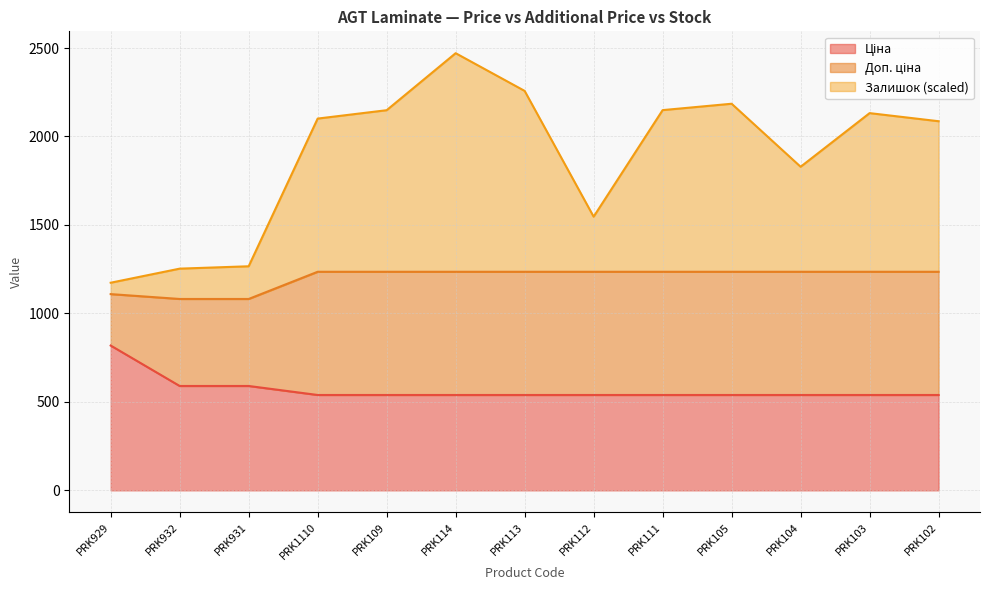

What is the label of the 7th point from the left?

PRK113